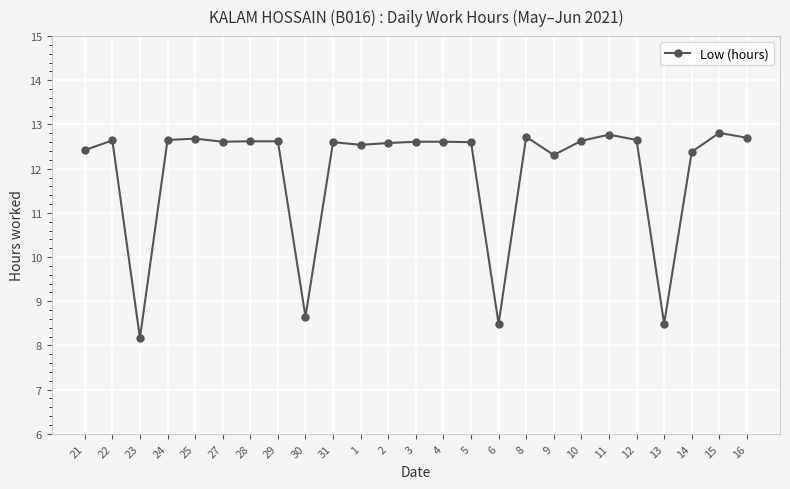

What is the label of the 12th point from the right?

4